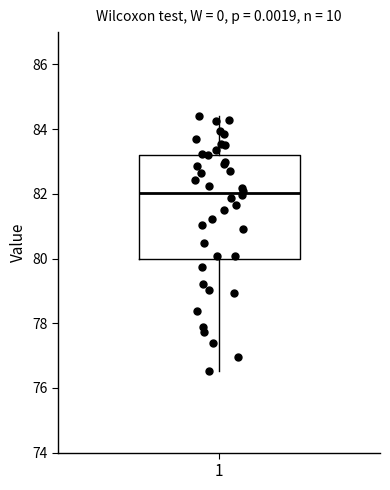

Read this box plot against the y-axis: the position of the median line, the range covered by the box, and the ends of both whiskers. The values are not printed on the chart, so give them approximately, as read against the axis.

median 82.0, box 80.0 to 83.2, whiskers 76.6 to 84.4